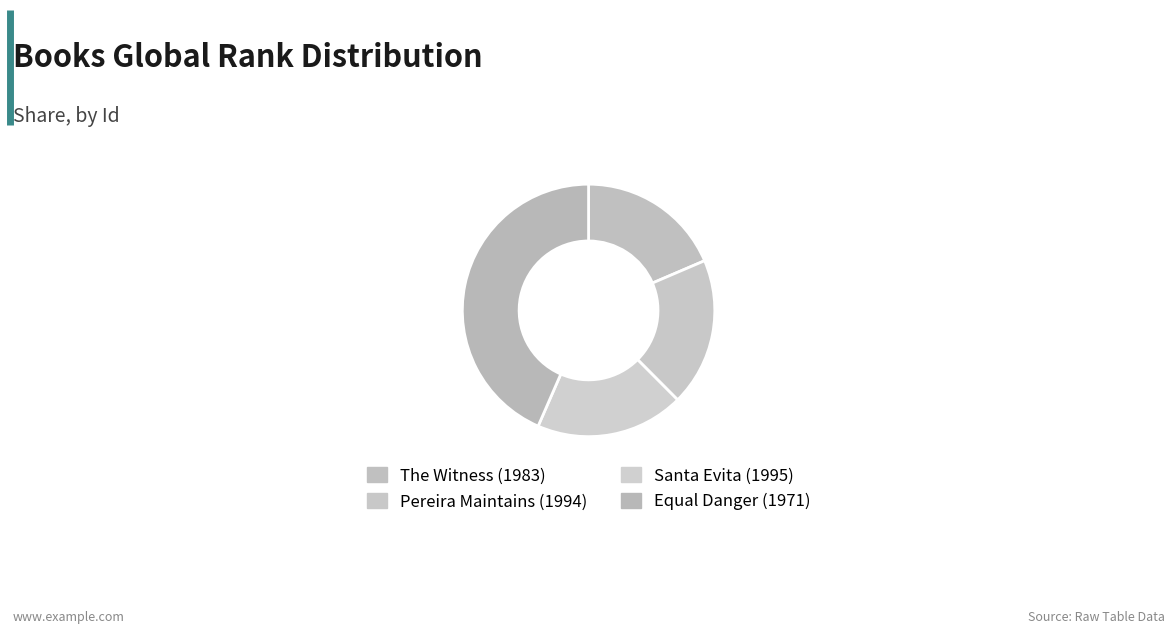

What is the change in value from Pereira Maintains (1994) to Equal Danger (1971)?

+5279